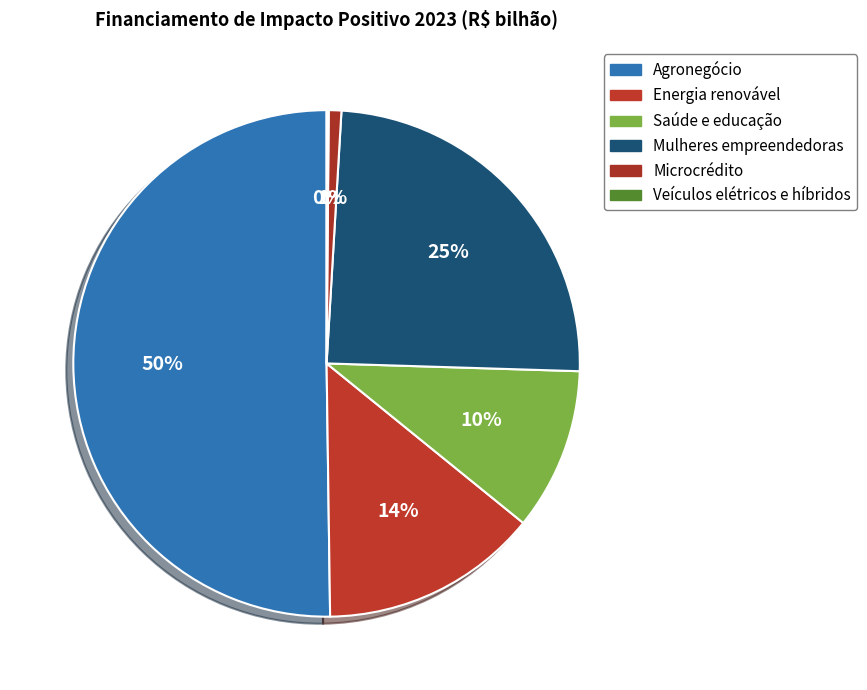

To the nearest percent, what is the combined percentage of Mulheres empreendedoras and Agronegócio?

75%